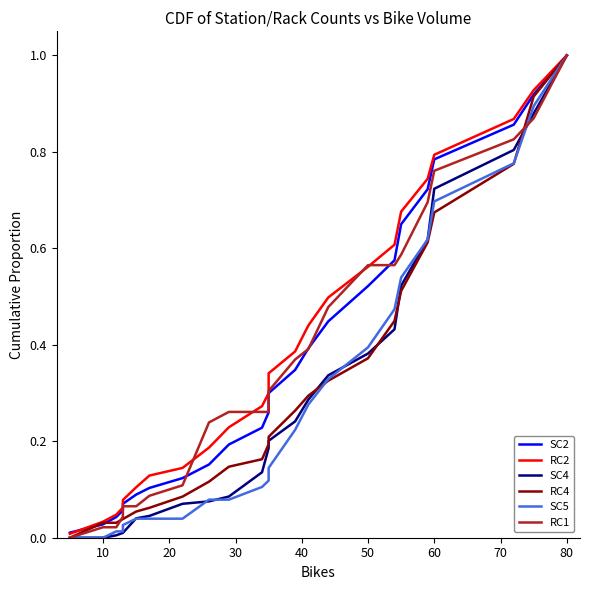

The value of RC1 at 90 is 0.5. True or false?

False